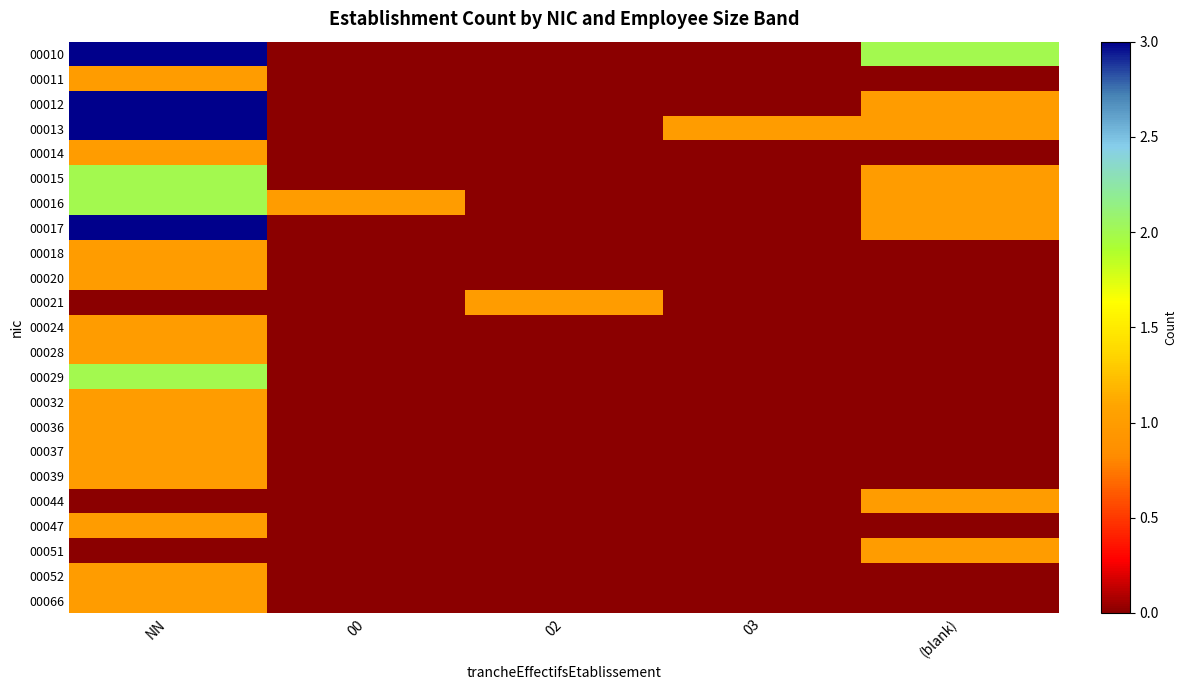

How many distinct data groups are displayed?

23